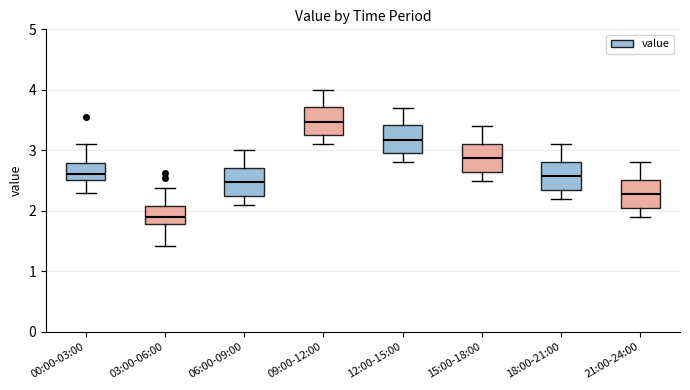

Reading left to right, read every box against the y-axis: the position of its median line, the range the box covers, and the ends of its whiskers. The values are not printed on the chart, so give them approximately, as read against the axis.

00:00-03:00: median 2.6, box 2.5 to 2.8, whiskers 2.3 to 3.1
03:00-06:00: median 1.9, box 1.8 to 2.1, whiskers 1.4 to 2.4
06:00-09:00: median 2.5, box 2.3 to 2.7, whiskers 2.1 to 3.0
09:00-12:00: median 3.5, box 3.3 to 3.7, whiskers 3.1 to 4.0
12:00-15:00: median 3.2, box 3.0 to 3.4, whiskers 2.8 to 3.7
15:00-18:00: median 2.9, box 2.7 to 3.1, whiskers 2.5 to 3.4
18:00-21:00: median 2.6, box 2.4 to 2.8, whiskers 2.2 to 3.1
21:00-24:00: median 2.3, box 2.1 to 2.5, whiskers 1.9 to 2.8